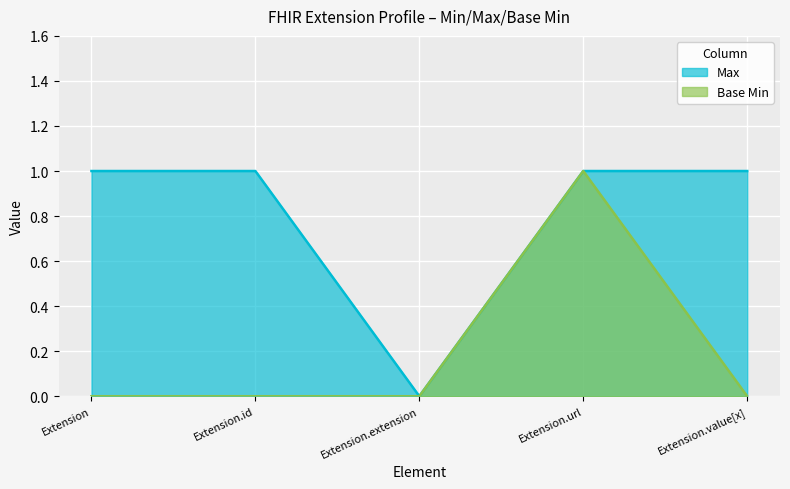

True or false: Base Min and Max intersect in this chart.

False